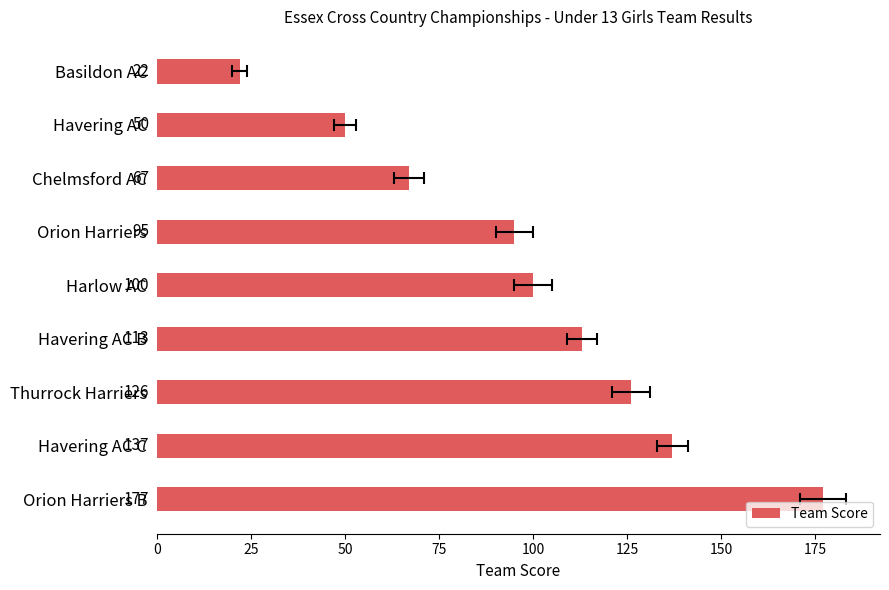

How many values are below 100?

4